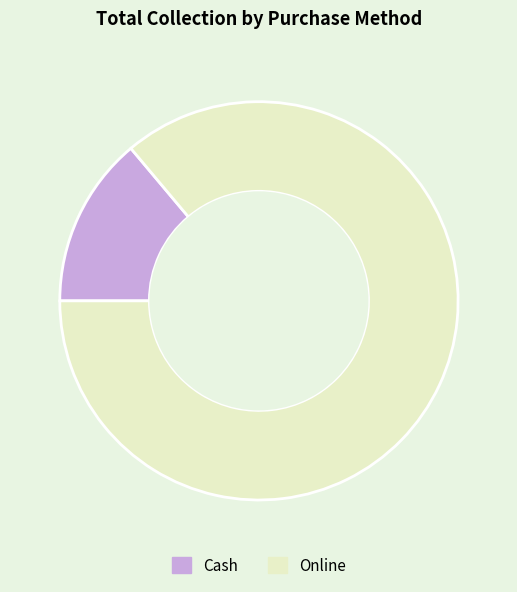

Combined, do Cash and Online account for over 50%?

Yes